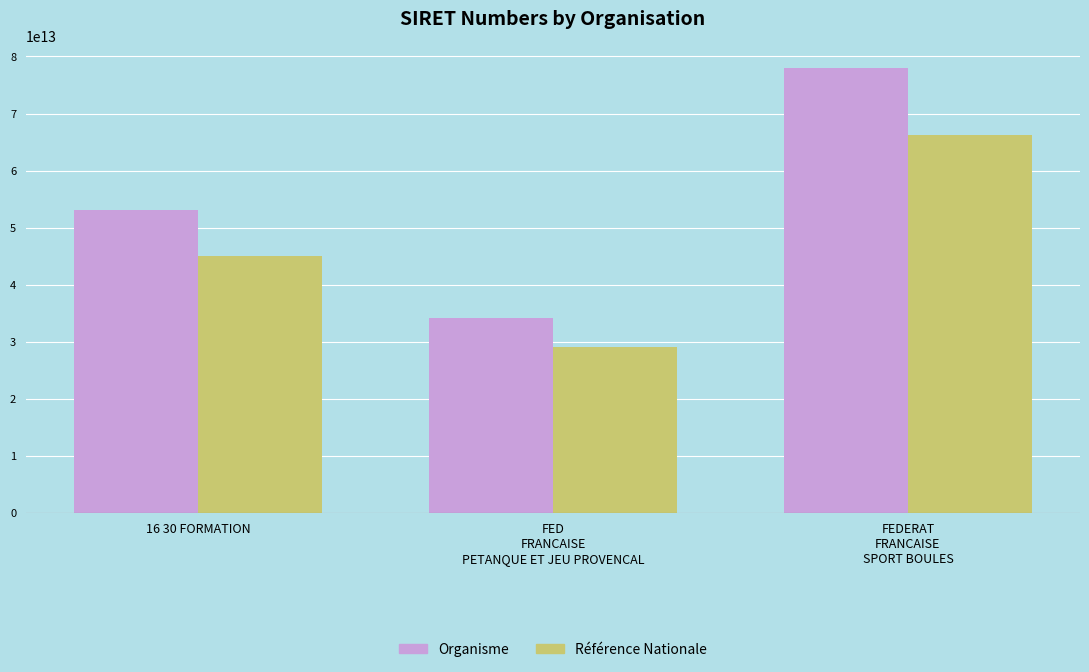

Does the chart contain stacked bars?

No